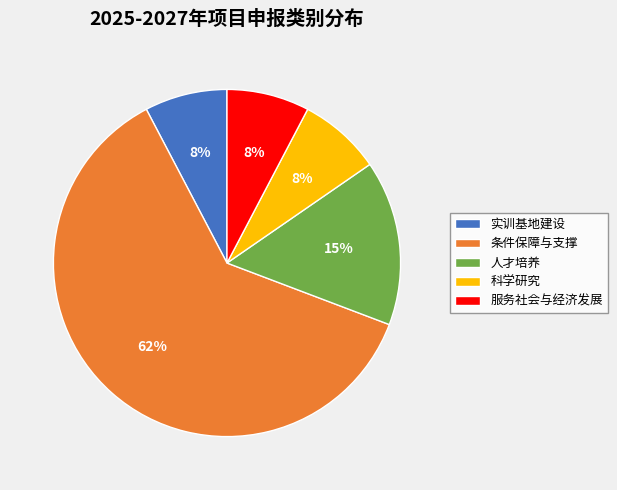

Does 科学研究 account for over 50% of the chart?

No